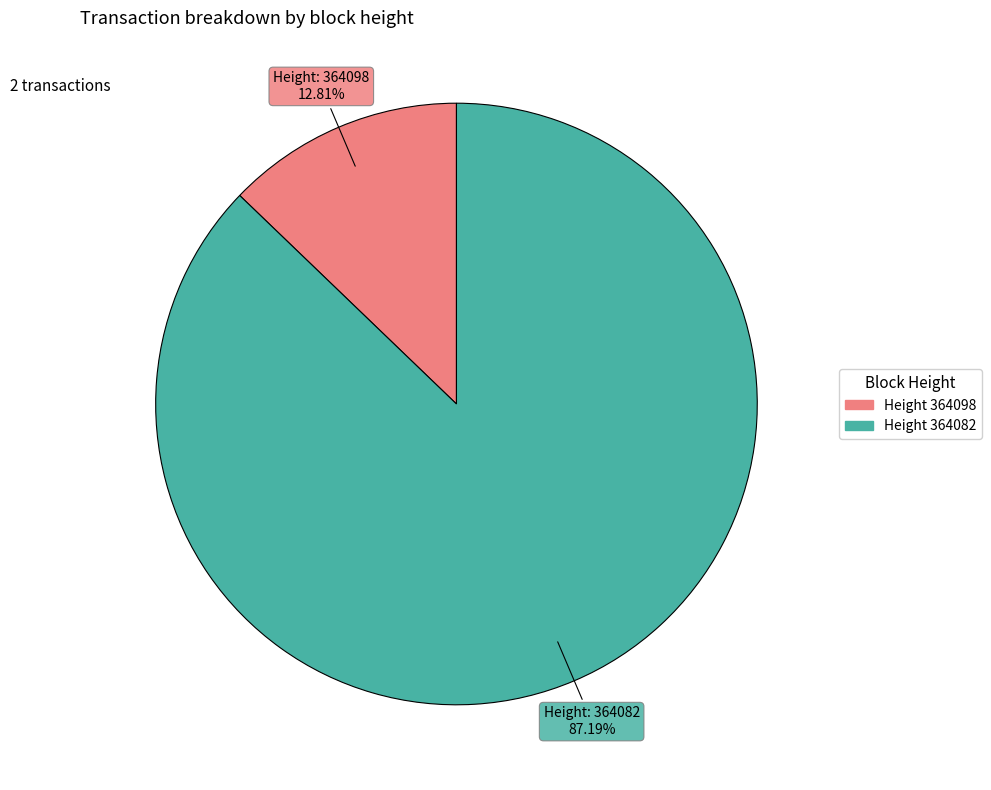

Is there a majority slice in this chart?

Yes